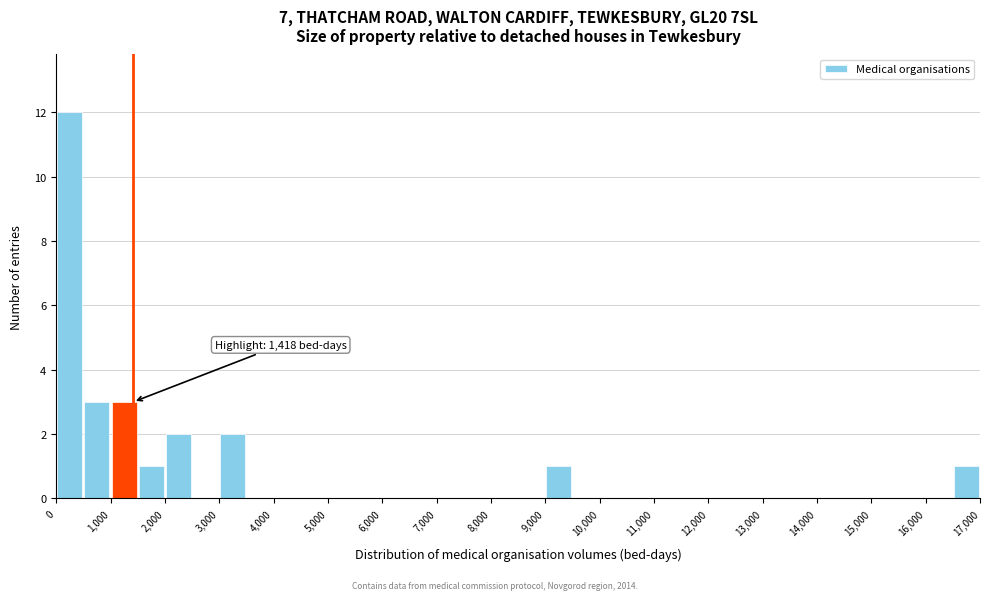

Over which range of the x-axis is the bar tallest?

0 to 500